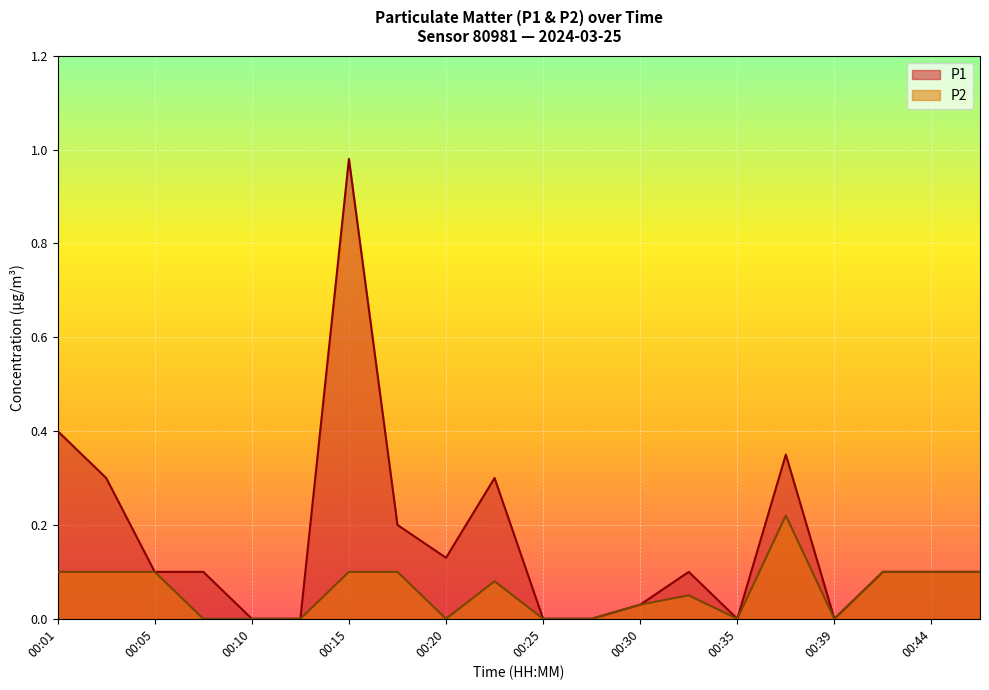

True or false: P2 and P1 intersect in this chart.

False